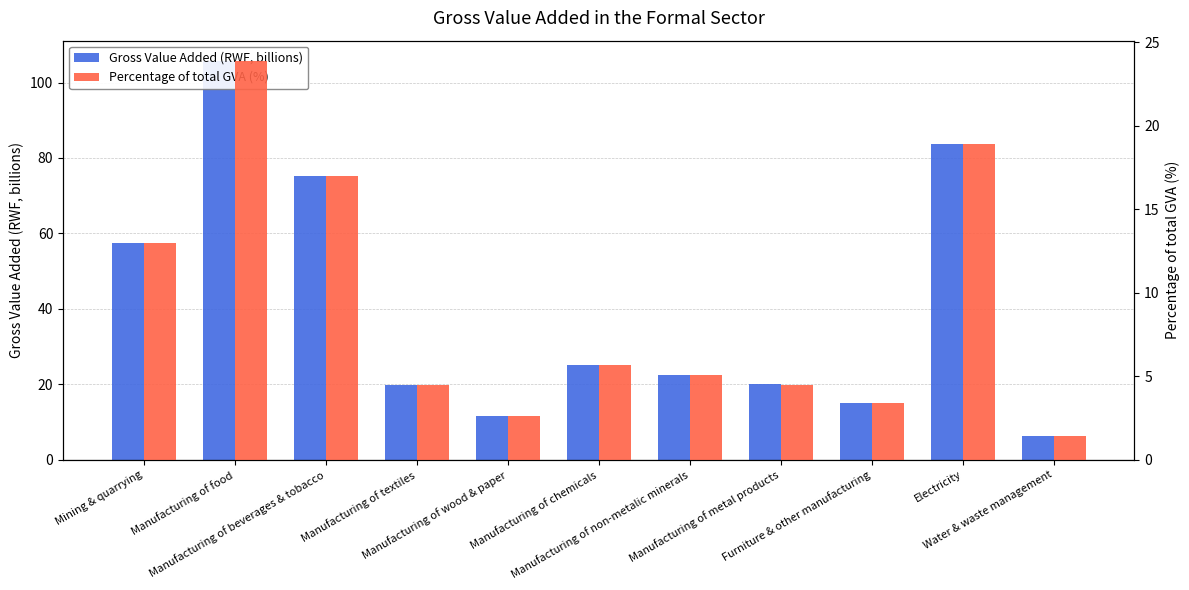

What is the sum of all Percentage of total GVA (%) values?

100.0